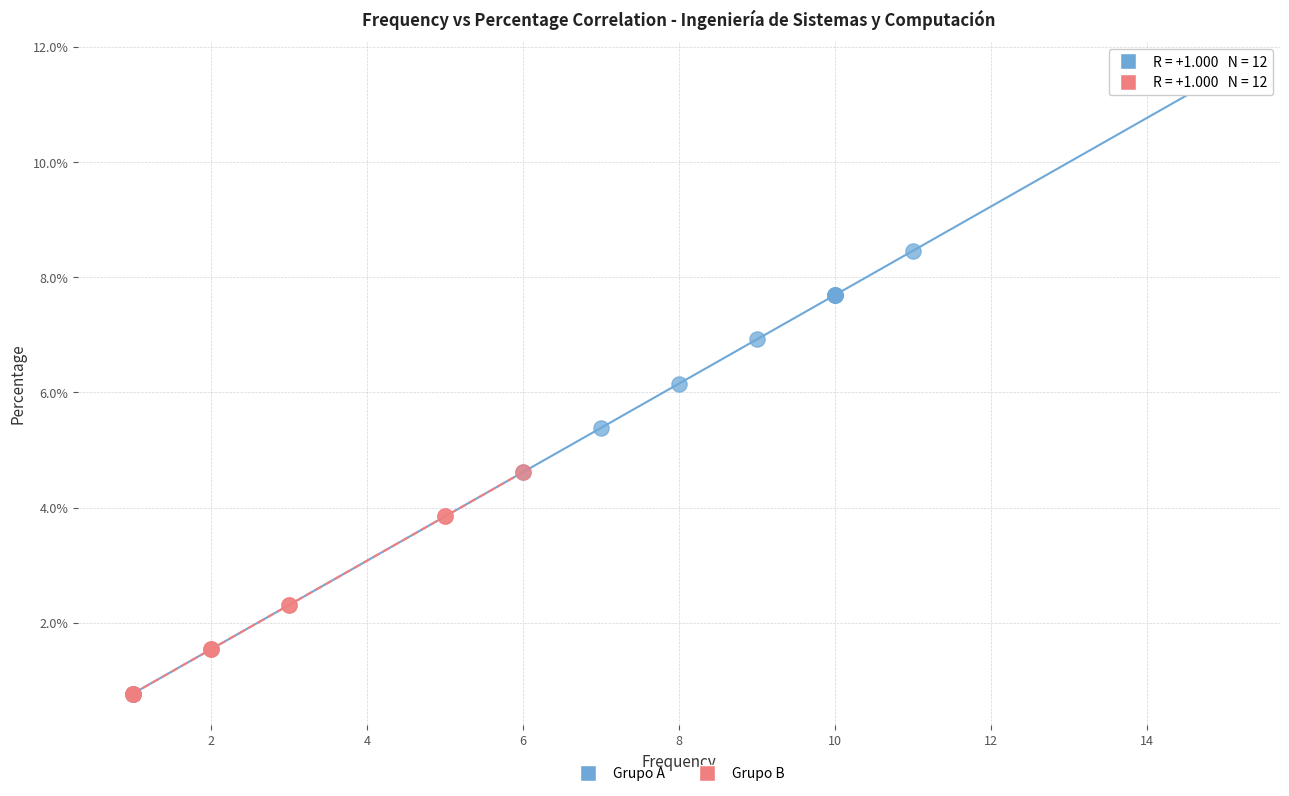

Which series has the widest spread of Y values?

Grupo A